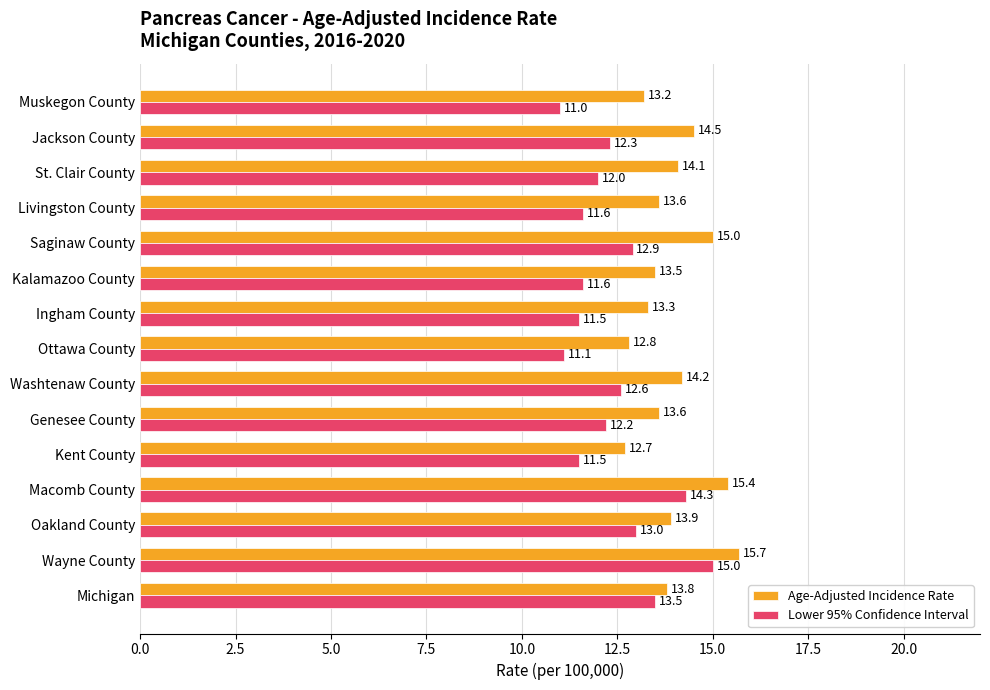

At which label is Age-Adjusted Incidence Rate closest to 14?

Oakland County